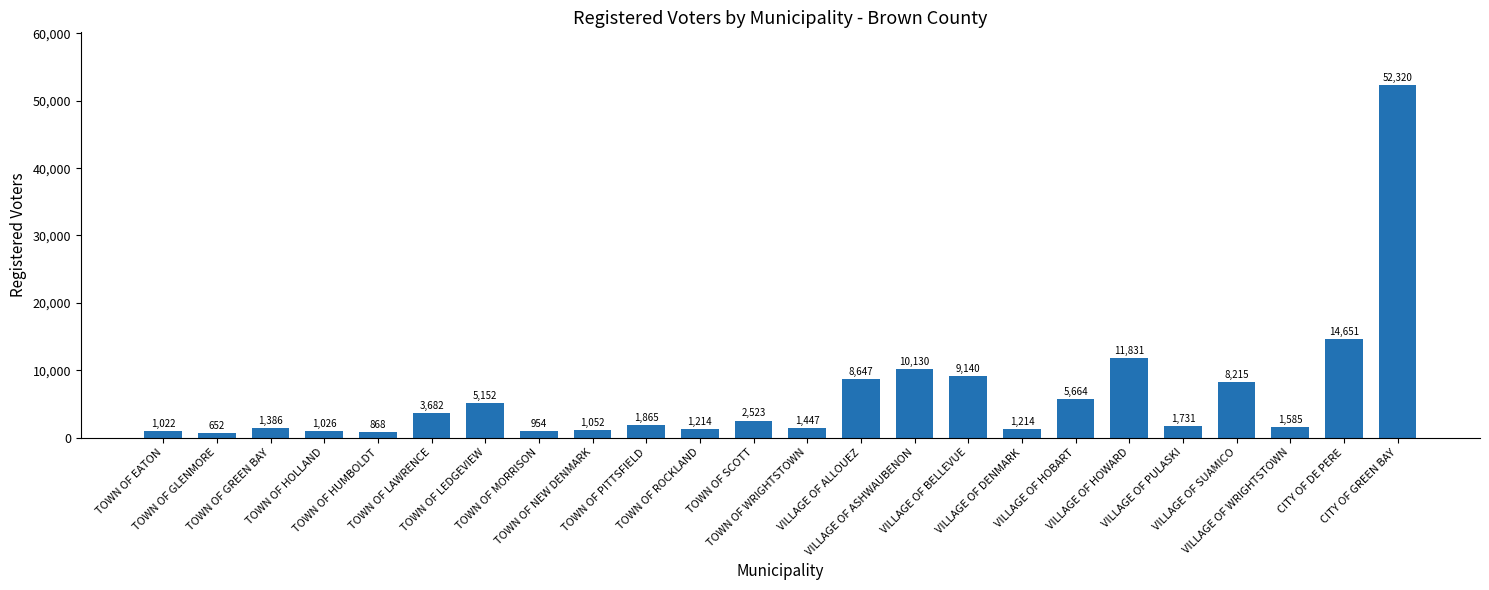

Where is the data nearest to the value 26486?

CITY OF DE PERE